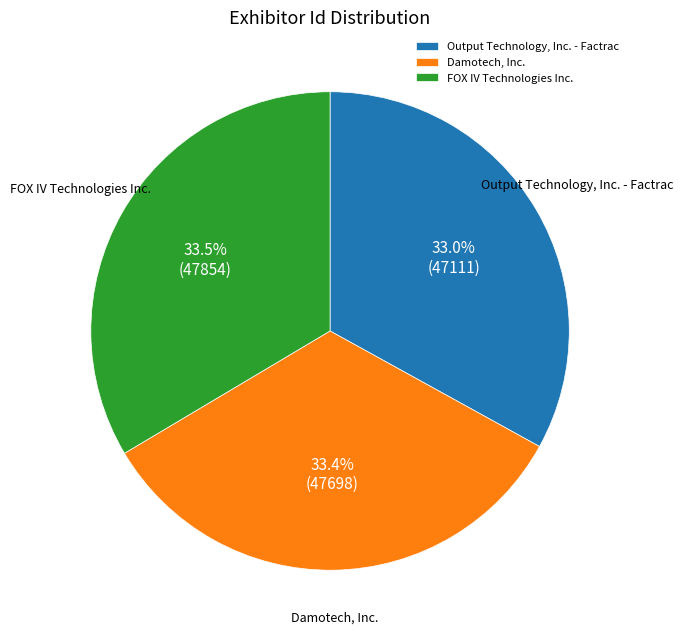

How many segments does this pie chart have?

3